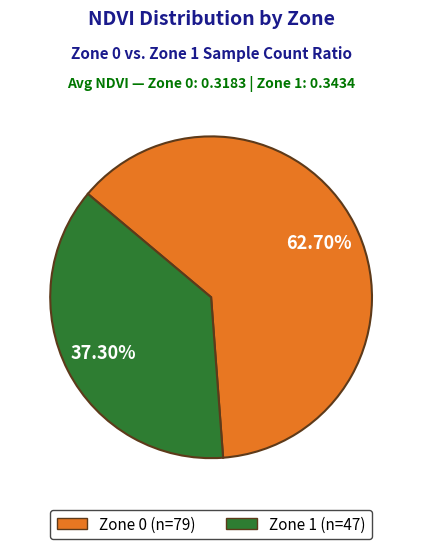

Rank the categories by value from highest to lowest.

Zone 0, Zone 1